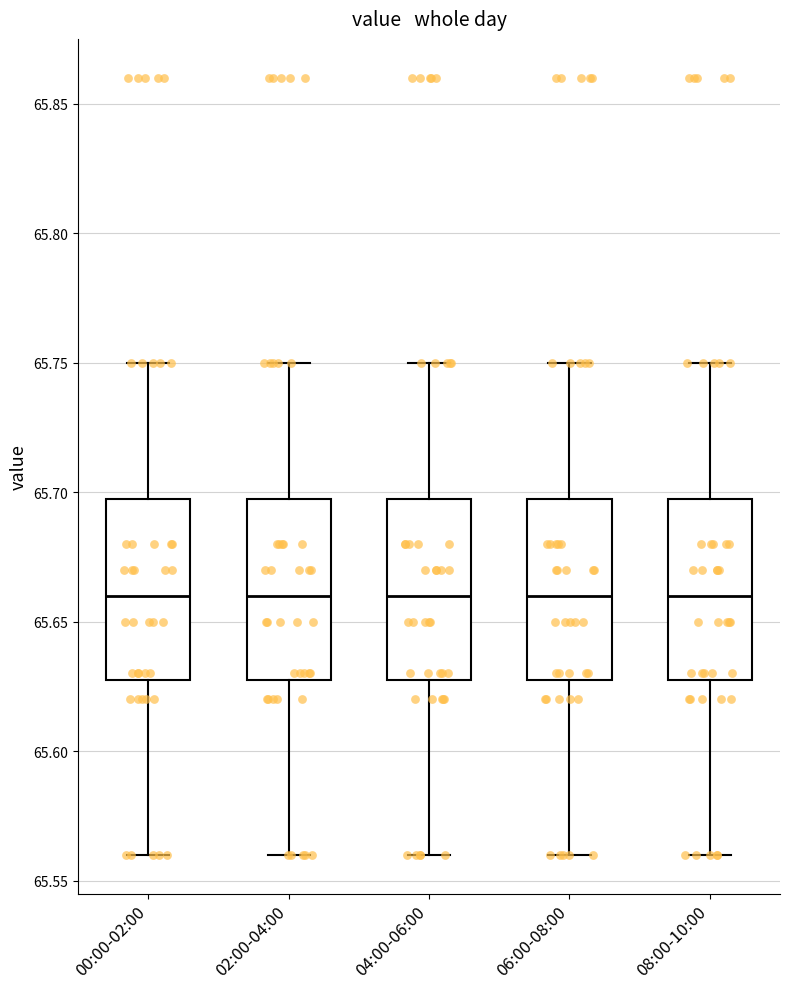

Where is the lower edge of the box for 06:00-08:00 on the y-axis? The values are not printed on the chart, so give them approximately, as read against the axis.

65.63